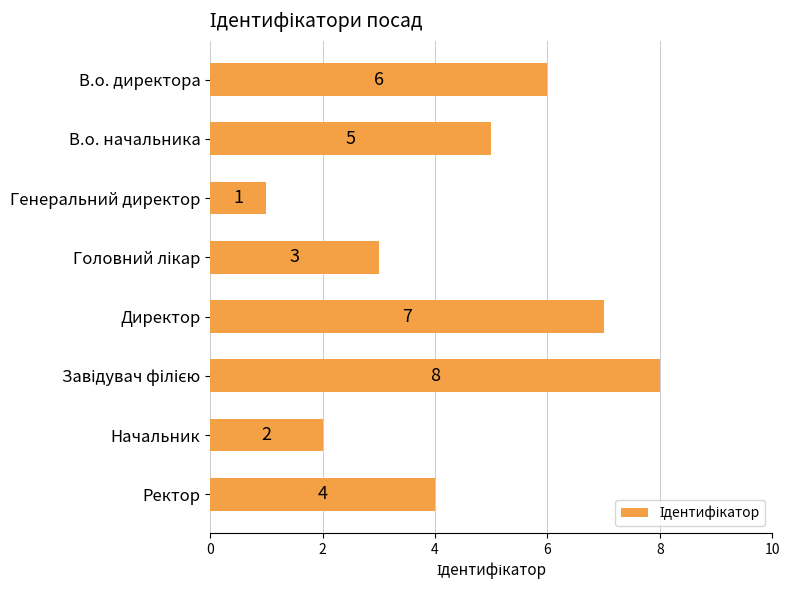

How many values are between 3 and 7?

5